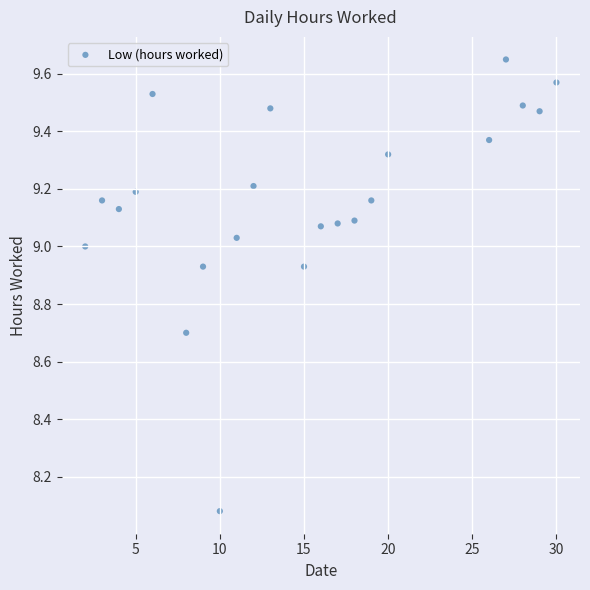

What is the range of Y values (max minus min)?

1.6